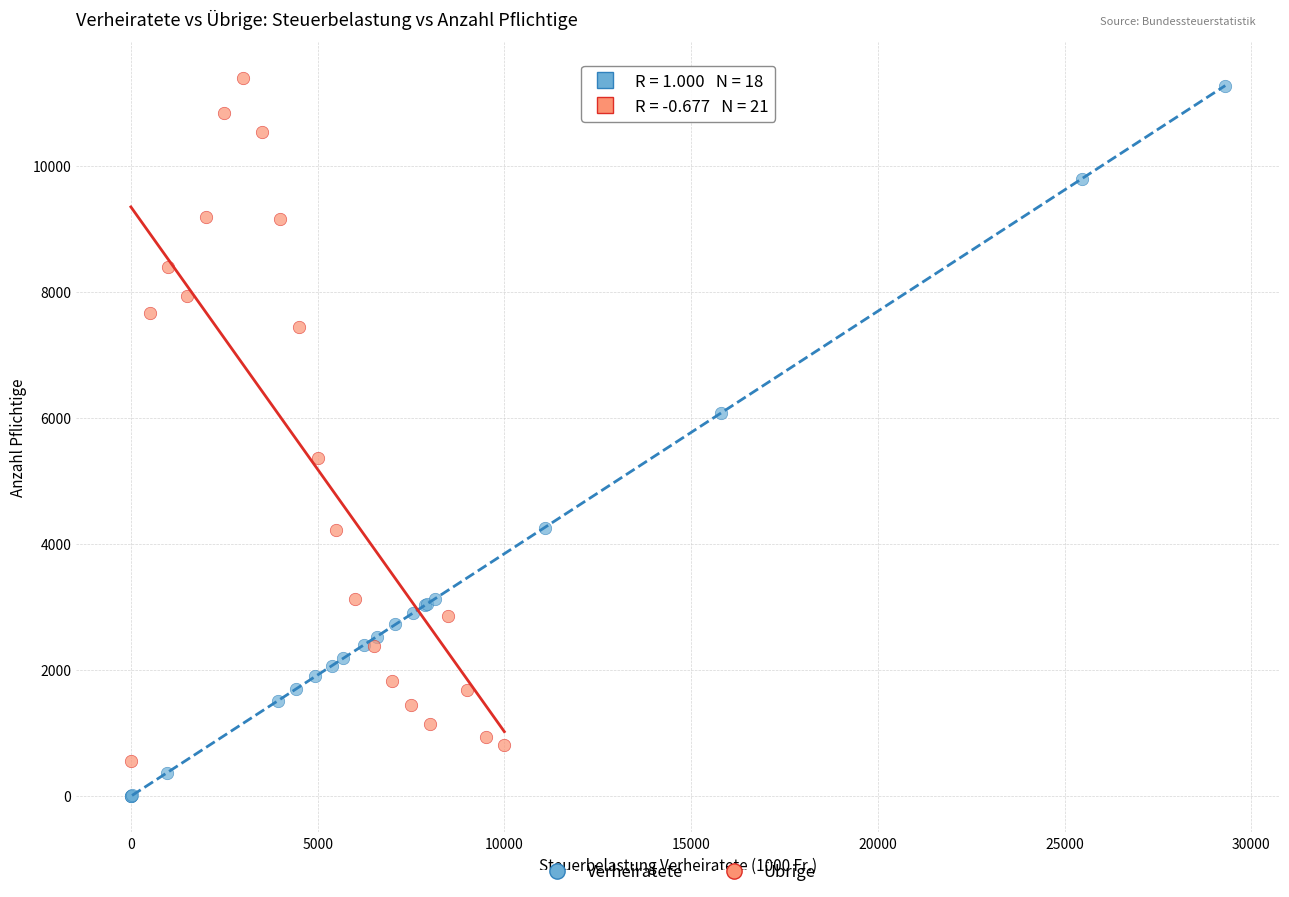

Which series contains the lowest Y value?

Verheiratete